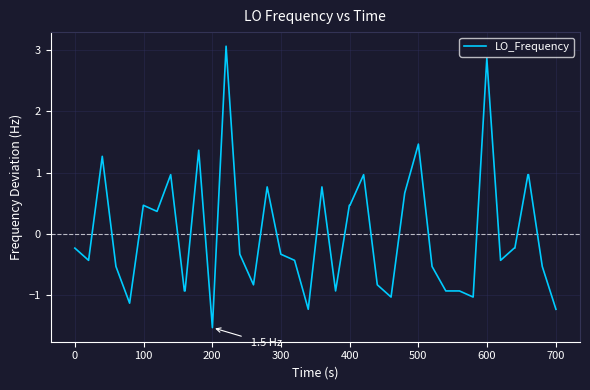

What is the maximum value shown in the chart?

3.1